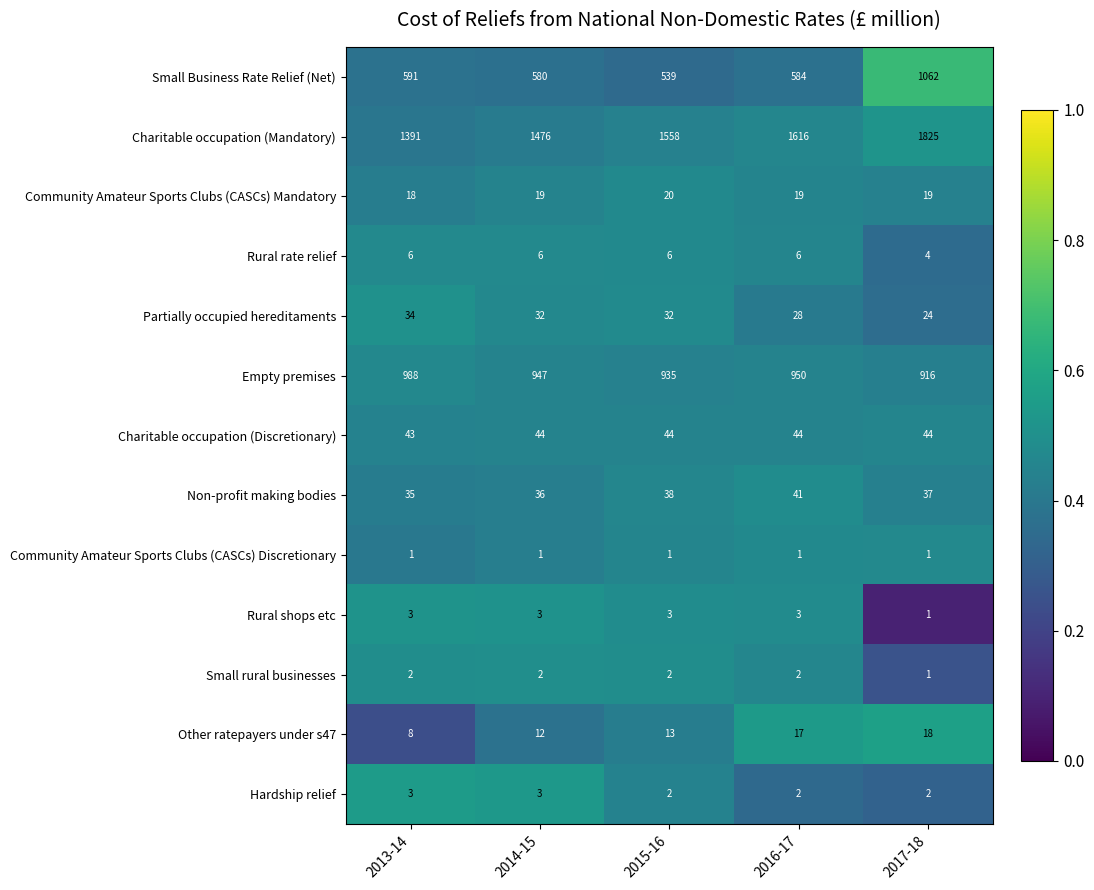

Which series changed the most between 2016-17 and 2017-18?

Small Business Rate Relief (Net)